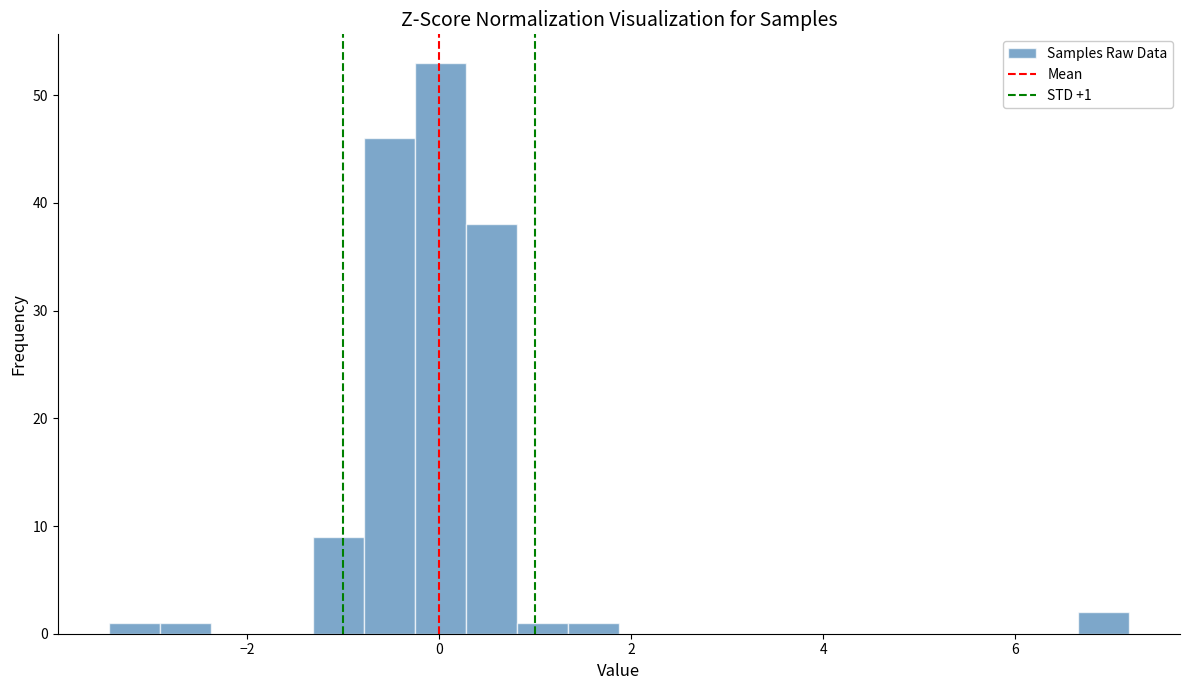

Read against the x-axis, roughly where is the centre of the tallest bar?

0.0